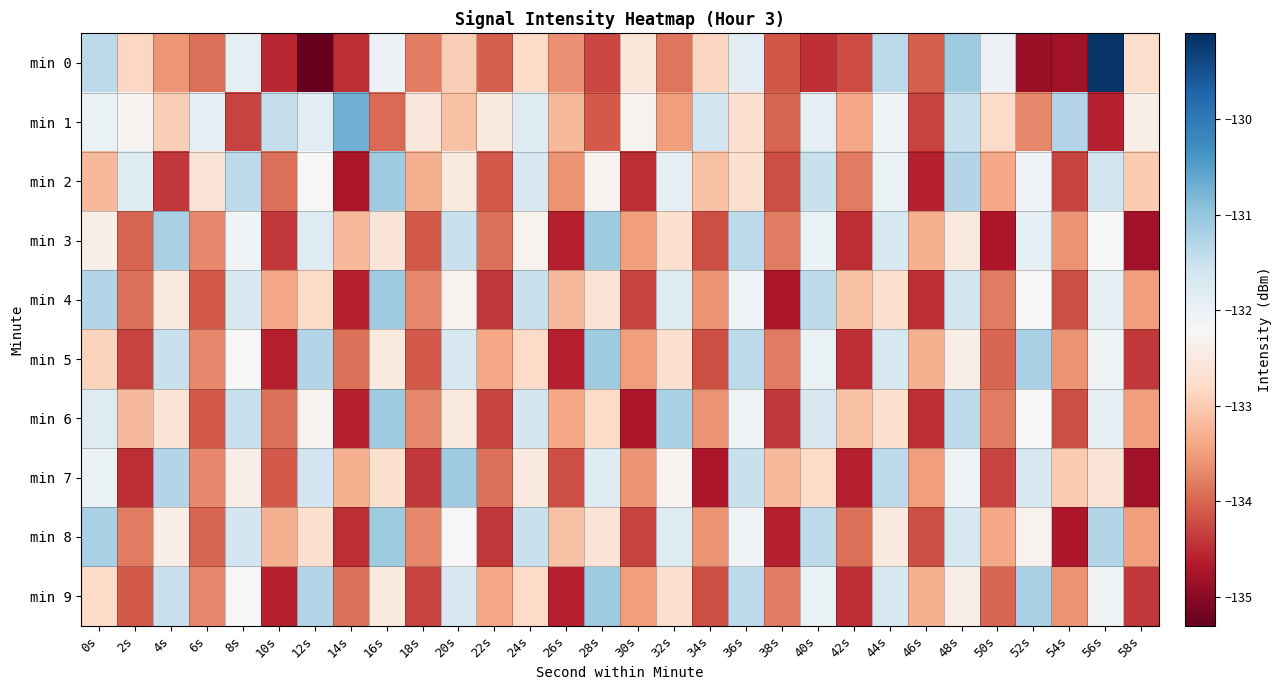

What is the smallest value displayed?

-135.3